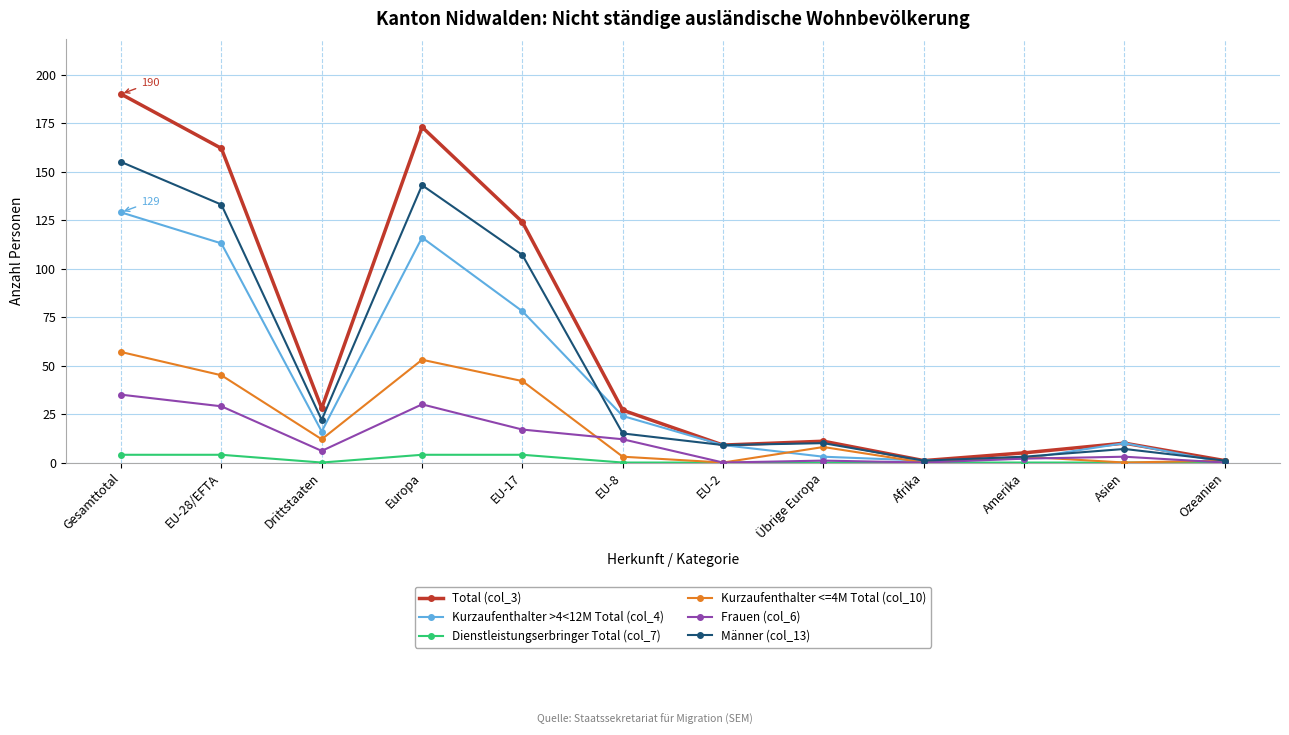

What is the difference between the Kurzaufenthalter <=4M Total (col_10) values at Übrige Europa and EU-8?

5